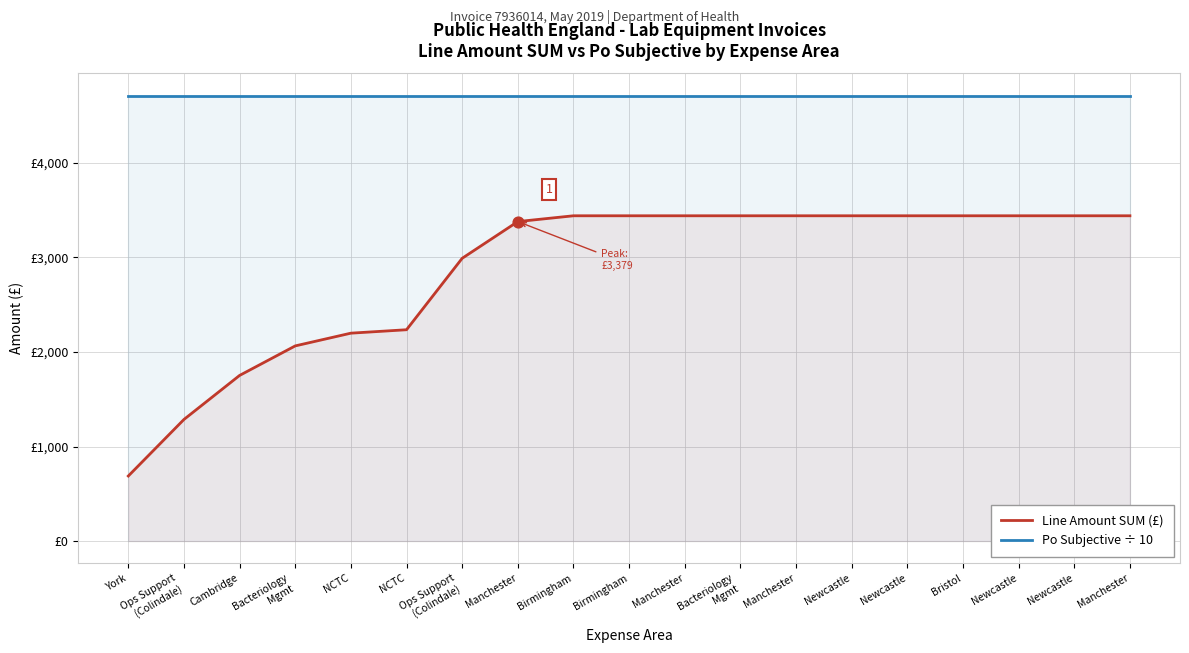

Which series has the largest Y range (max minus min)?

Line Amount SUM (£)